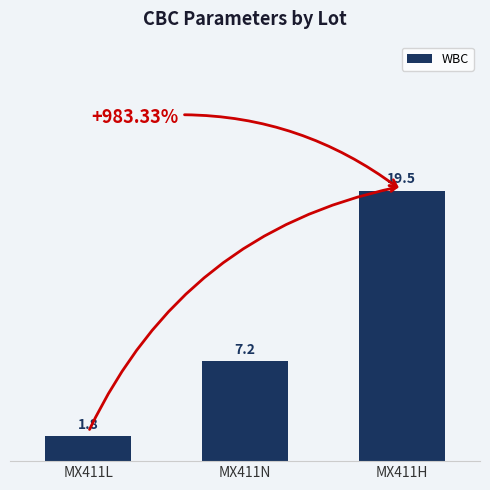

What is the greatest value displayed?

19.5